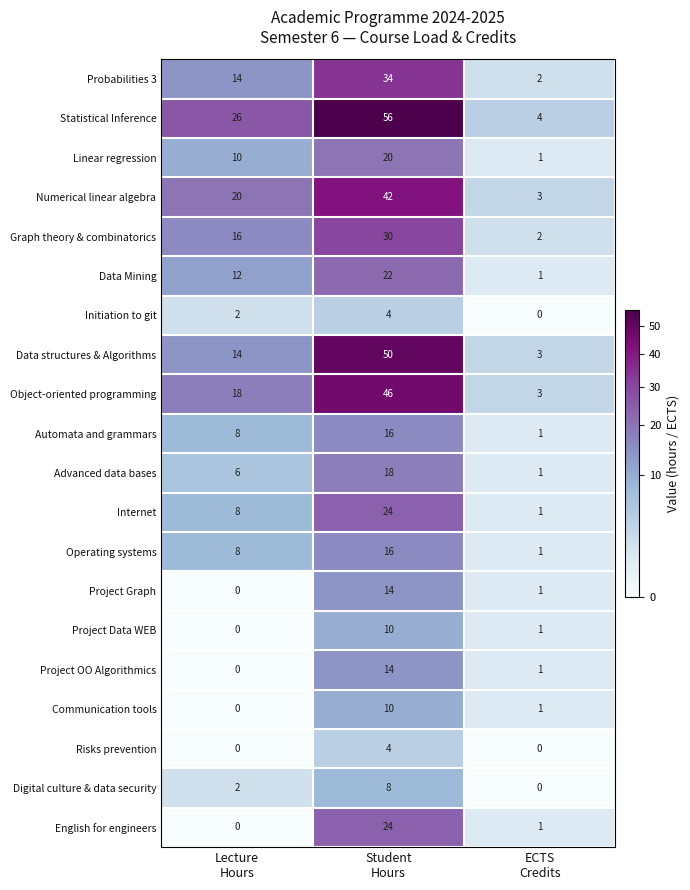

Which series has the largest range (max minus min)?

Statistical Inference